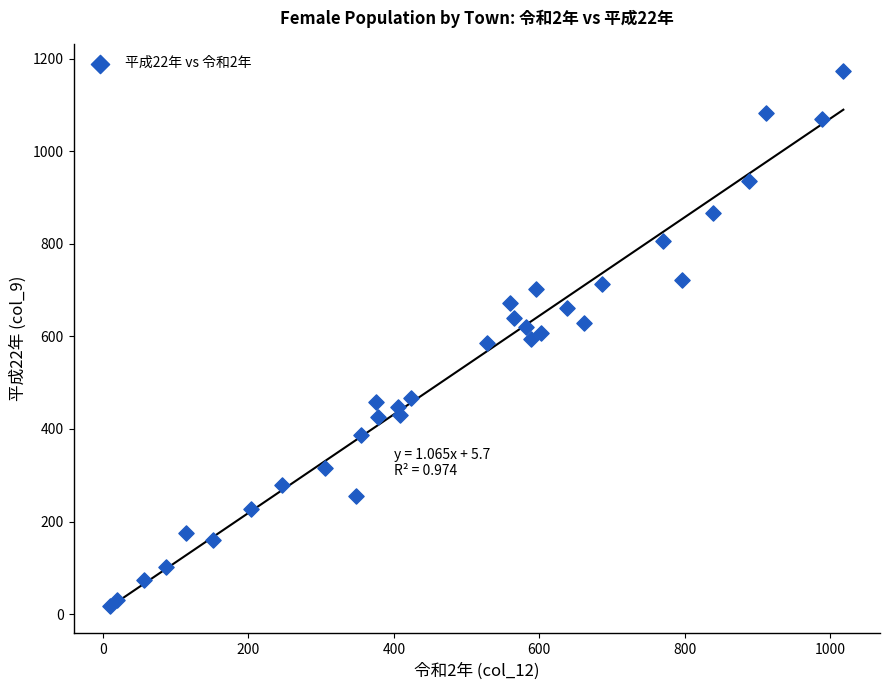

What is the range of X values (max minus min)?

1008